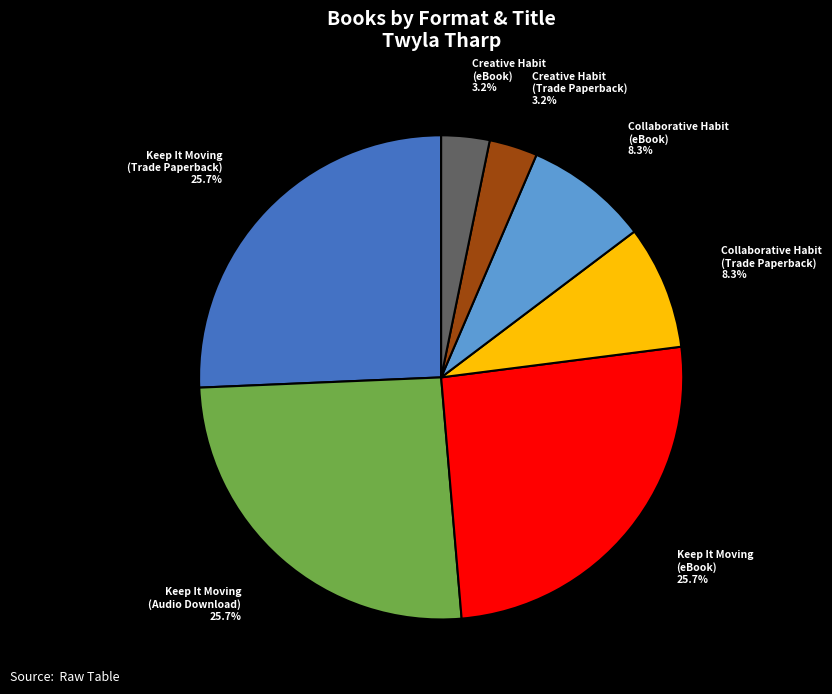

How many slices are in this pie chart?

7